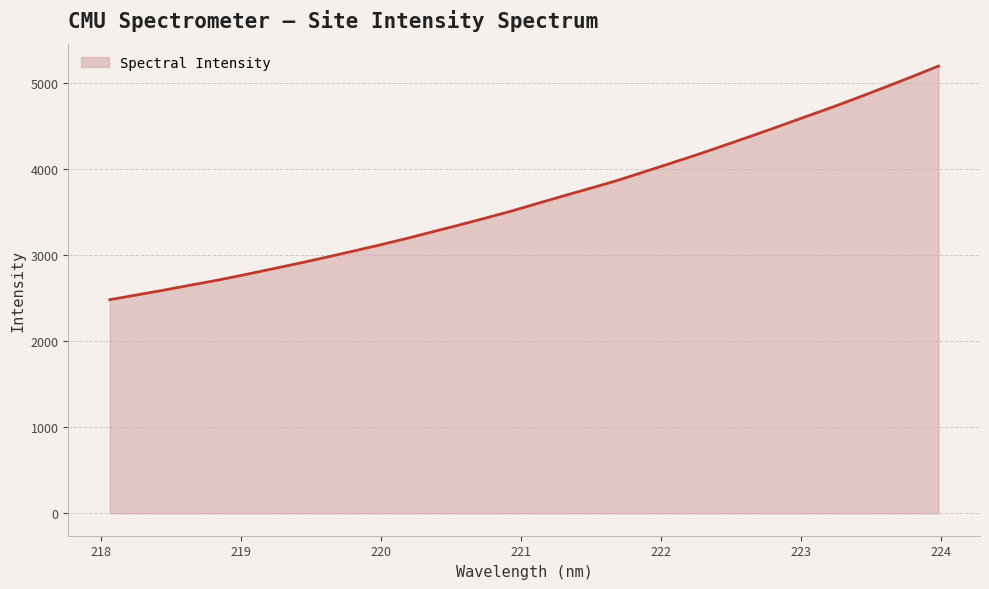

What is the difference between the maximum and minimum values?

2717.3